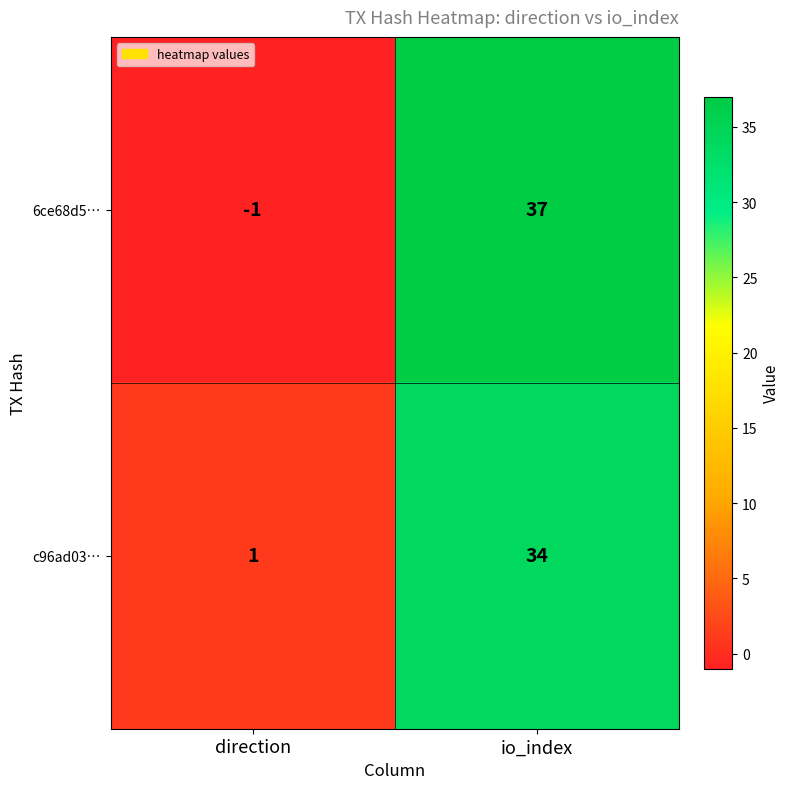

What value does the 6ce68d5… series have at io_index?

37